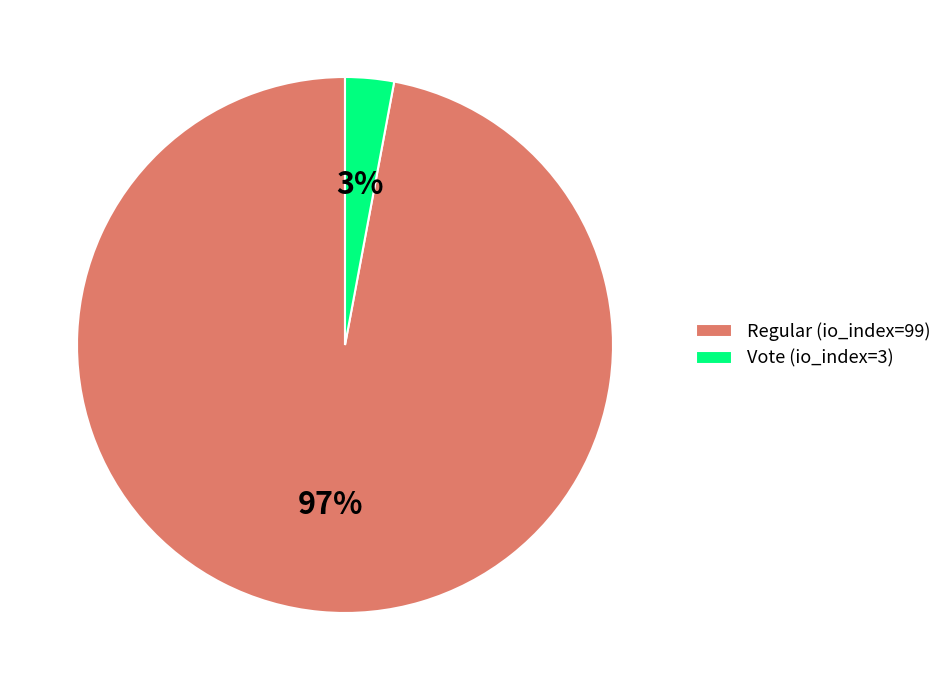

True or false: Vote (io_index=3) accounts for 3% of the total.

True